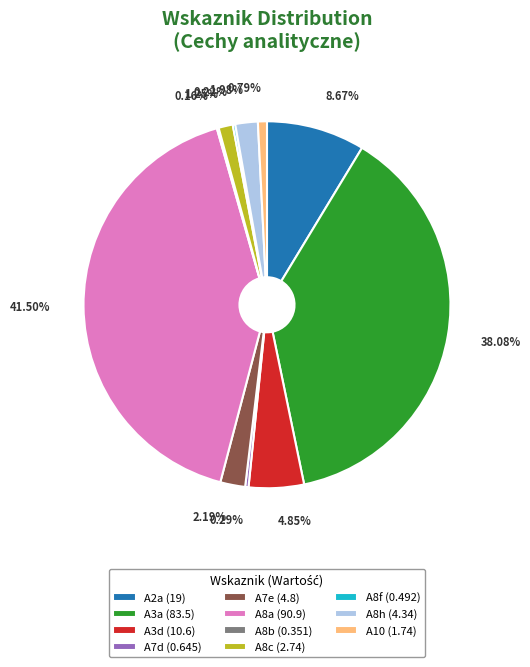

Is it true that A10 is 11% of the pie?

False